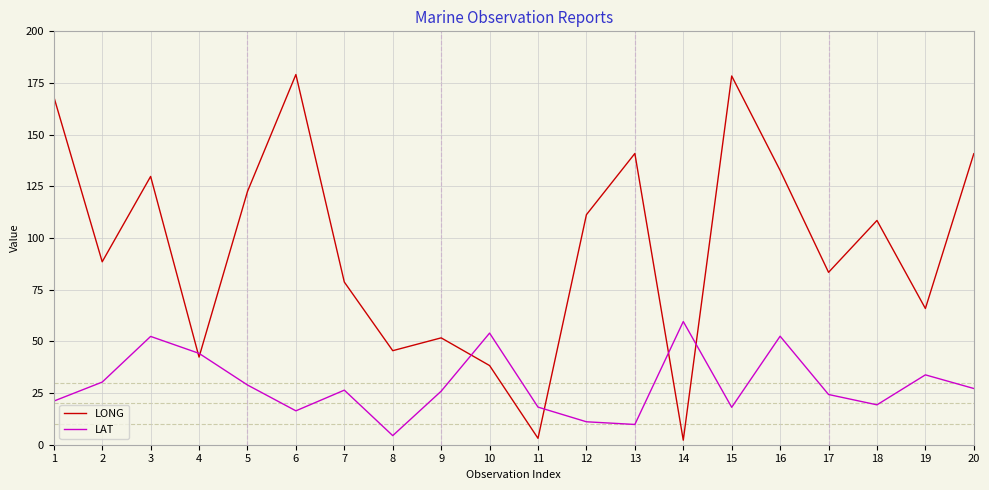

Where do LAT and LONG first cross each other?

3 and 4